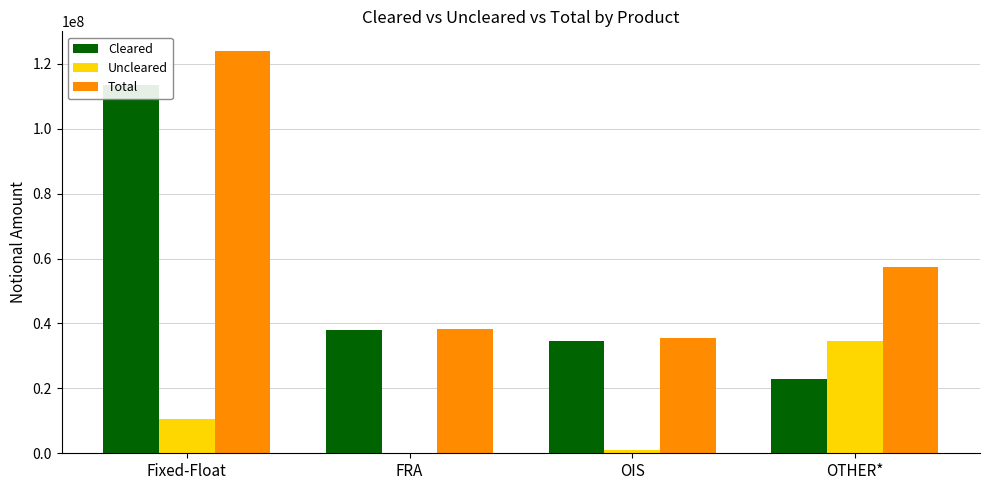

Is it true that Total equals 173234963 at Fixed-Float?

False